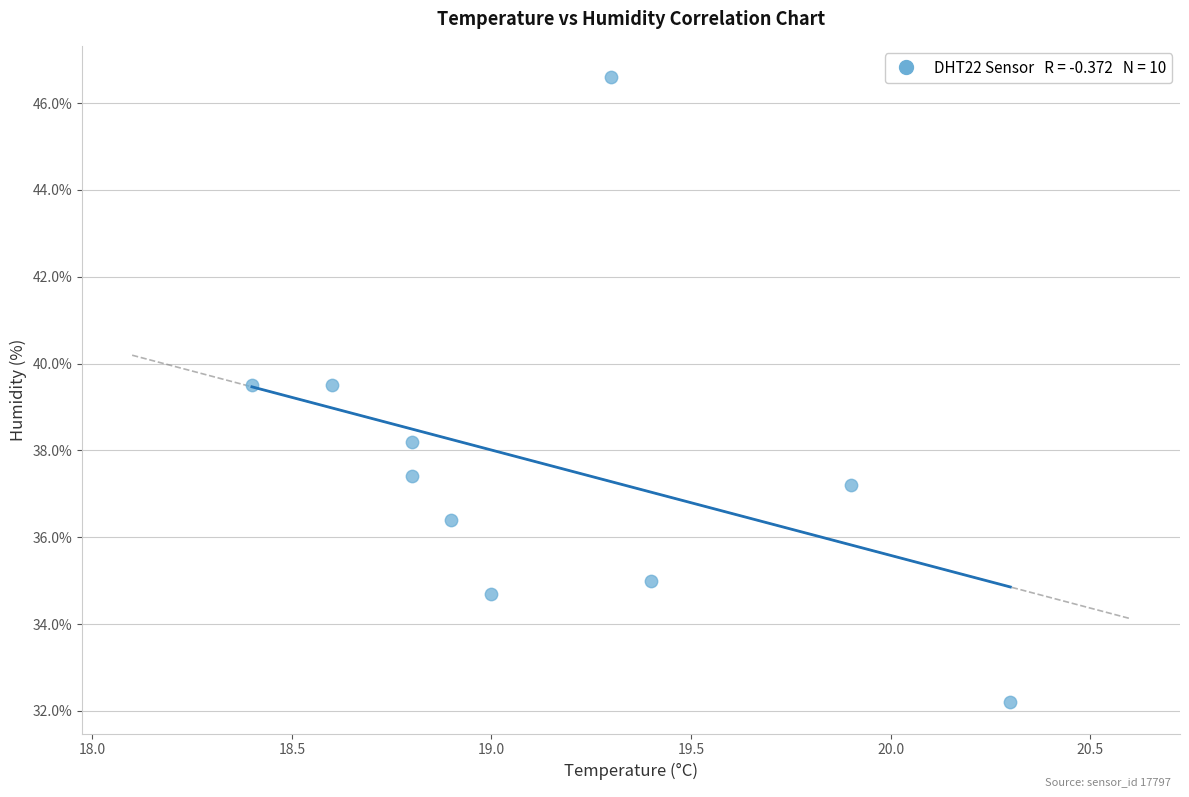

What is the average X value?

19.1